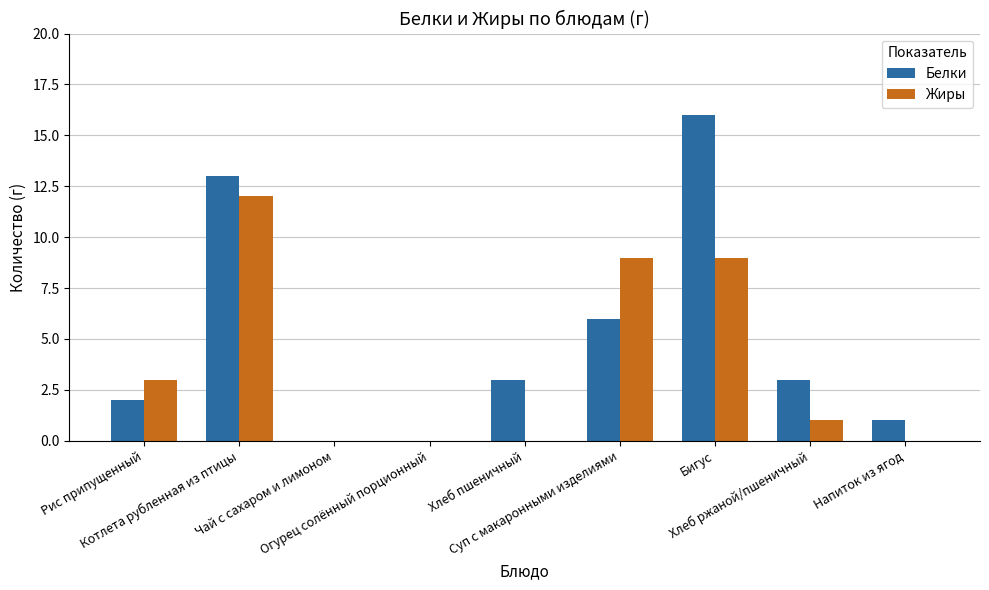

Which label corresponds to the largest value in the chart?

Бигус